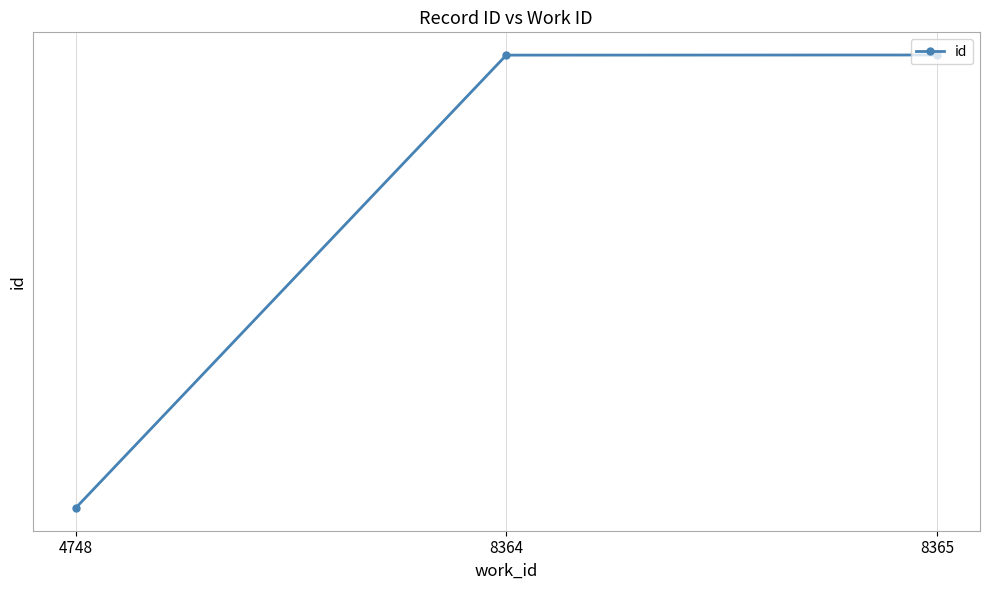

True or false: the data shows 6124 at 8365.

False